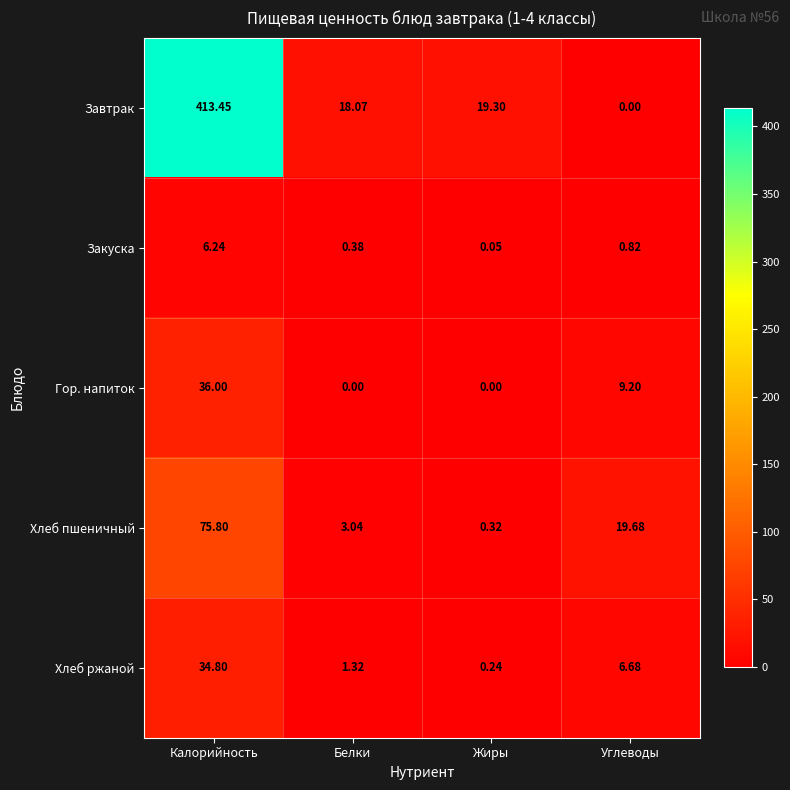

At which label does Хлеб ржаной first exceed 6?

Калорийность